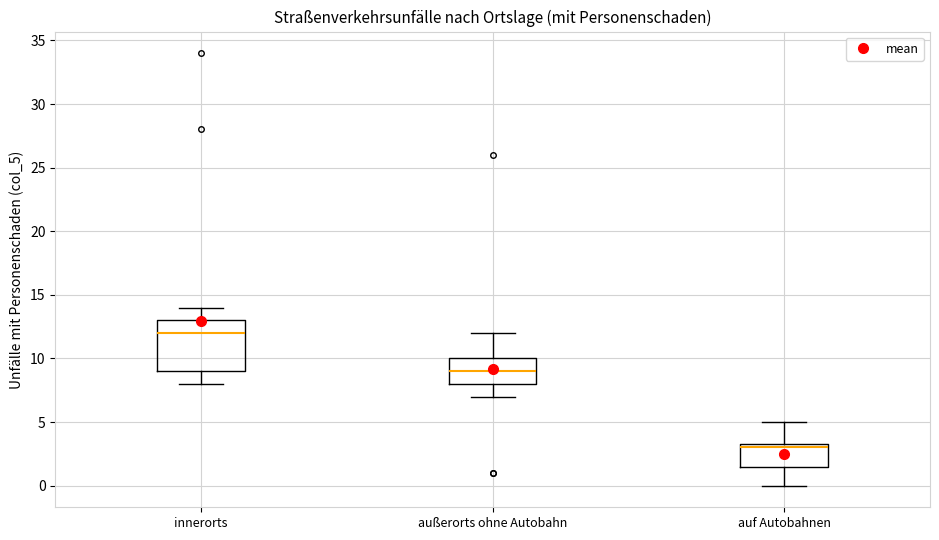

Comparing the boxes themselves (not the whiskers), which one is the tallest?

innerorts